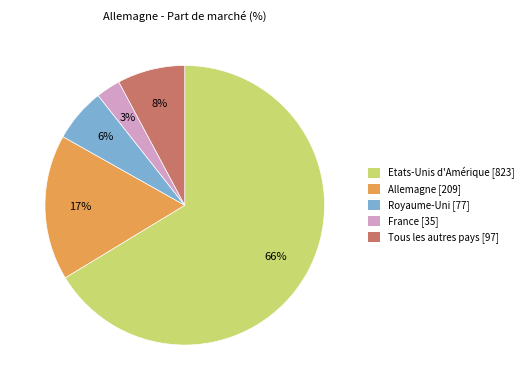

Is it true that Royaume-Uni is 6% of the pie?

True